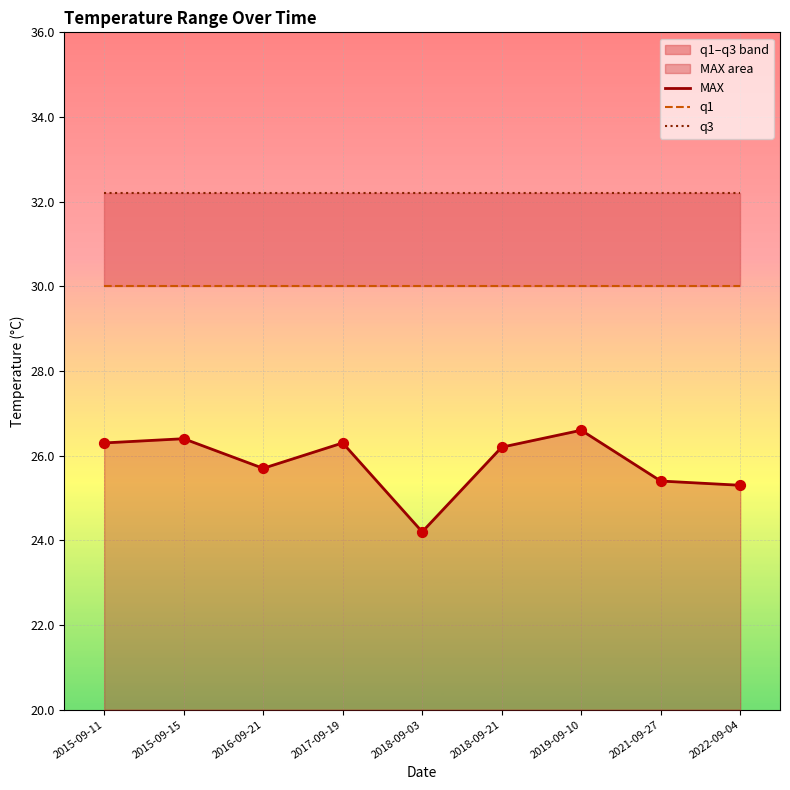

What are all the series names shown in the legend?

MAX, q1, q3